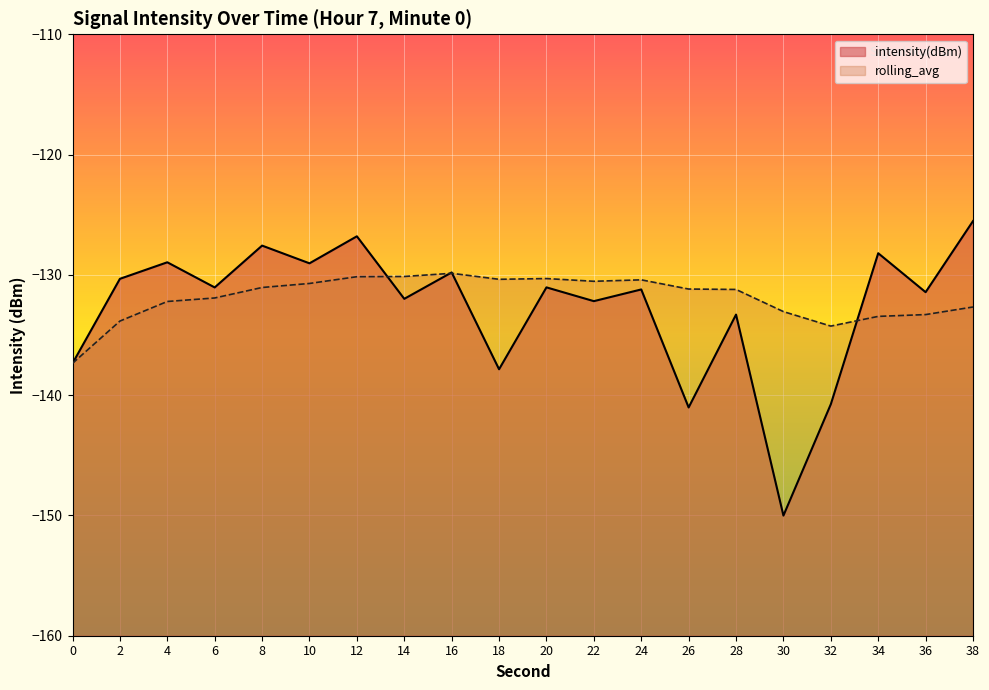

The intensity(dBm) series shows -88.5 at 6. True or false?

False